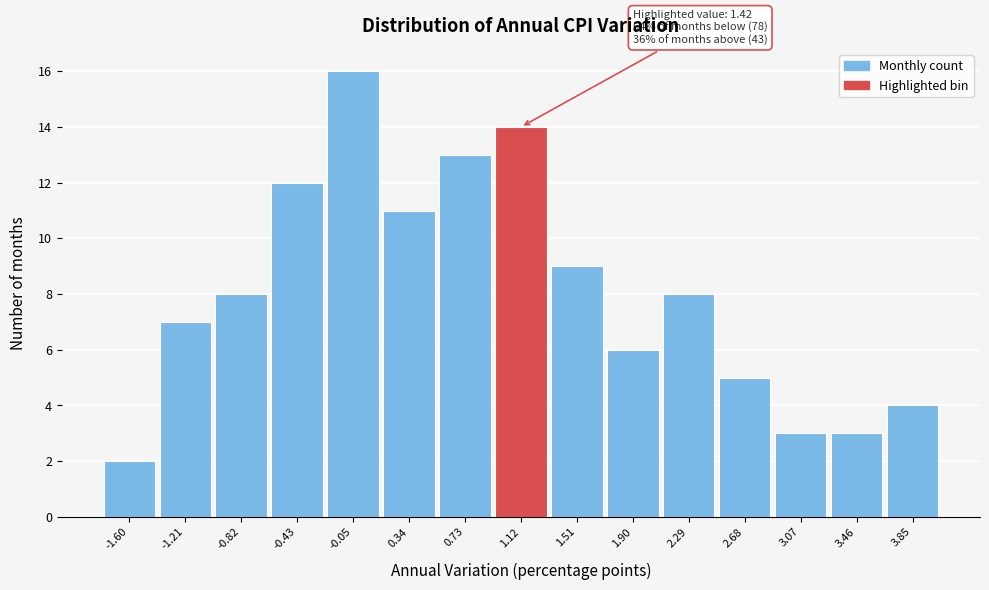

Reading right to left, transcribe all the data shown in this chart.

3.85=4	3.46=3	3.07=3	2.68=5	2.29=8	1.90=6	1.51=9	1.12=14	0.73=13	0.34=11	-0.05=16	-0.43=12	-0.82=8	-1.21=7	-1.60=2